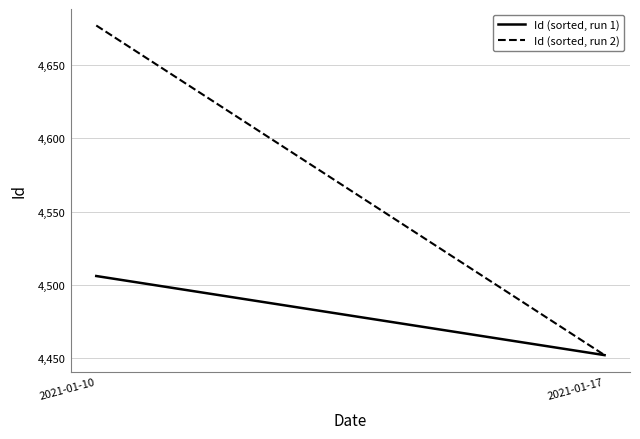

List the series in order of their overall mean, lowest first.

Id (sorted, run 1), Id (sorted, run 2)